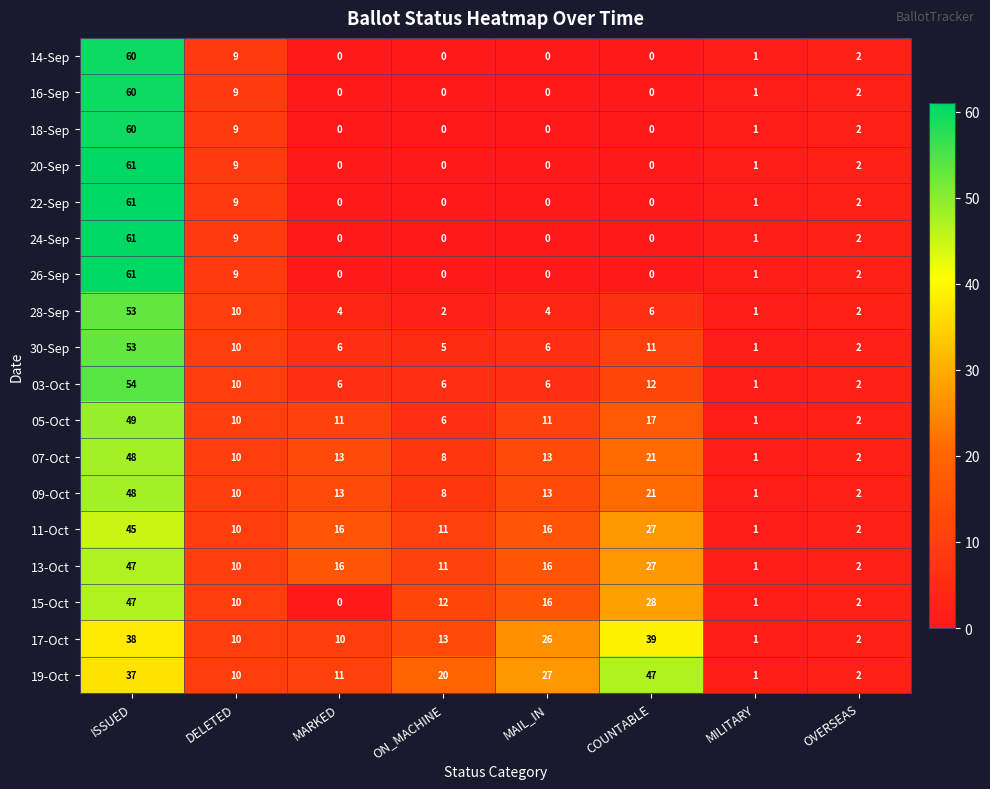

True or false: 30-Sep has a value of 1 at ON_MACHINE.

False